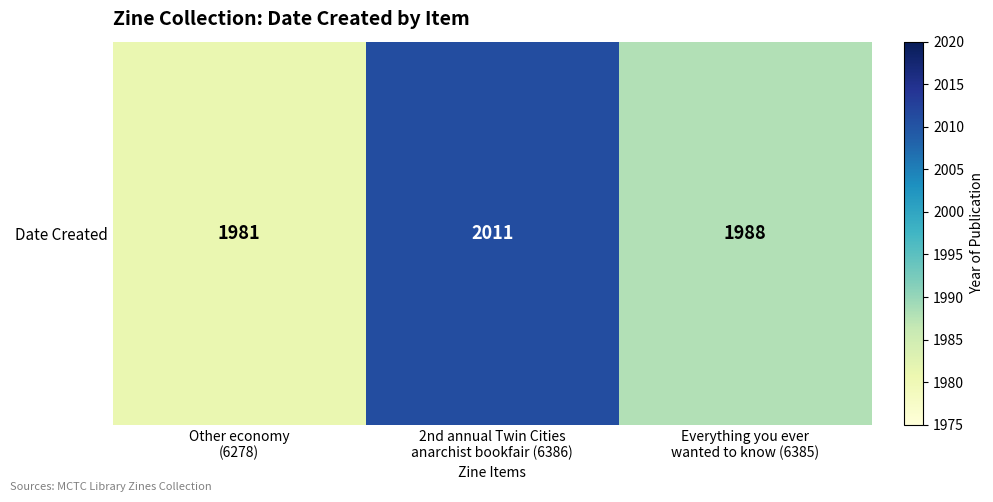

The value at 2nd annual Twin Cities
anarchist bookfair (6386) is 583. True or false?

False